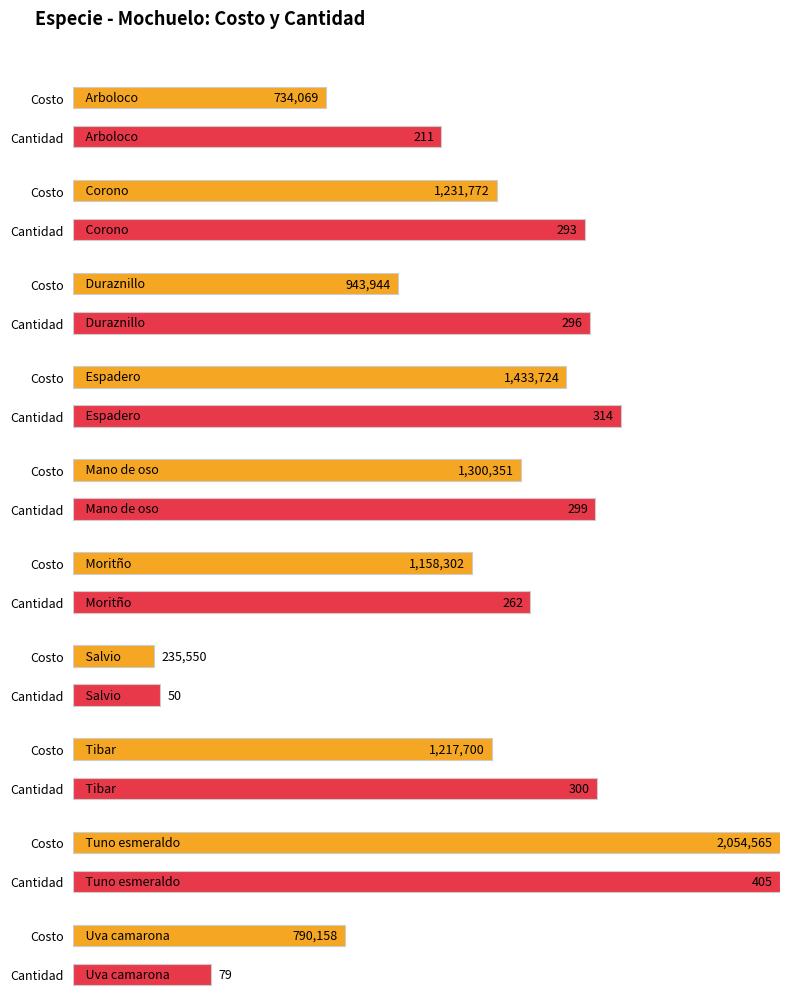

Reading right to left, extract all data points from this chart.

Costo: 790158	2054565	1217700	235550	1158302	1300351	1433724	943944	1231772	734069
Cantidad: 79	405	300	50	262	299	314	296	293	211